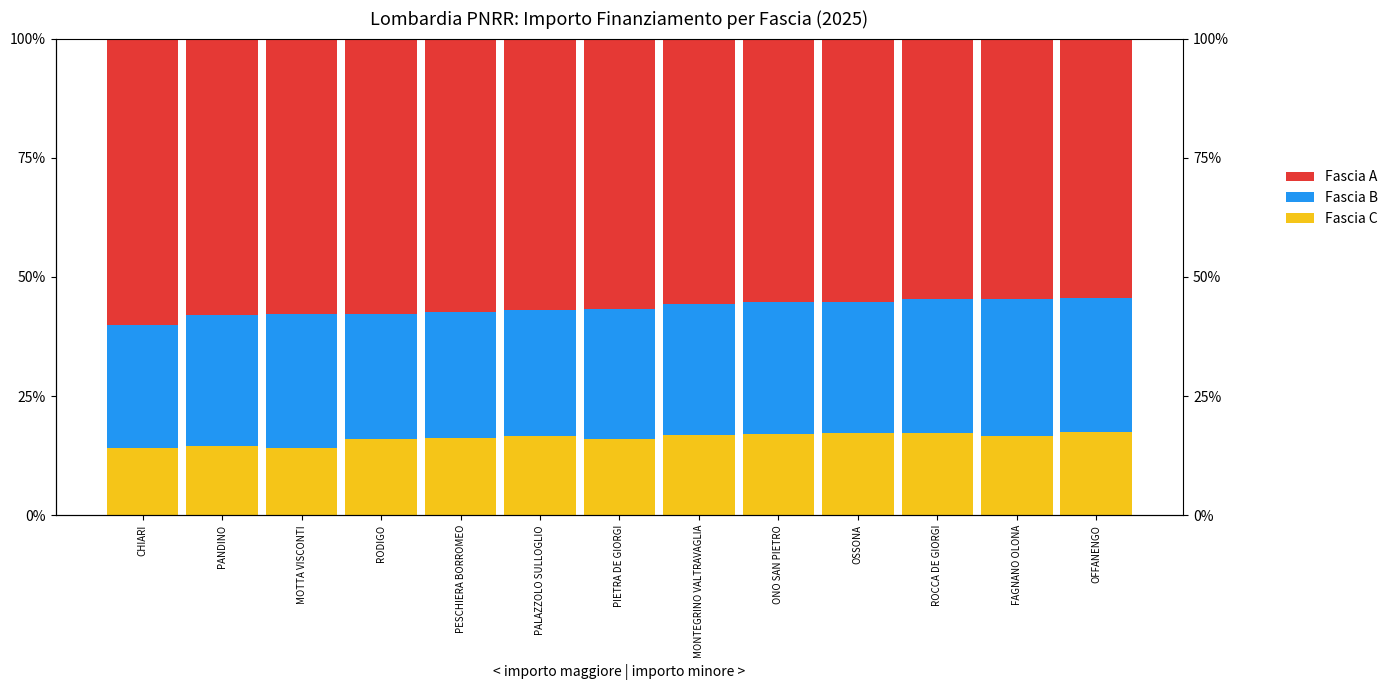

Which has a higher value, PANDINO or OFFANENGO?

OFFANENGO